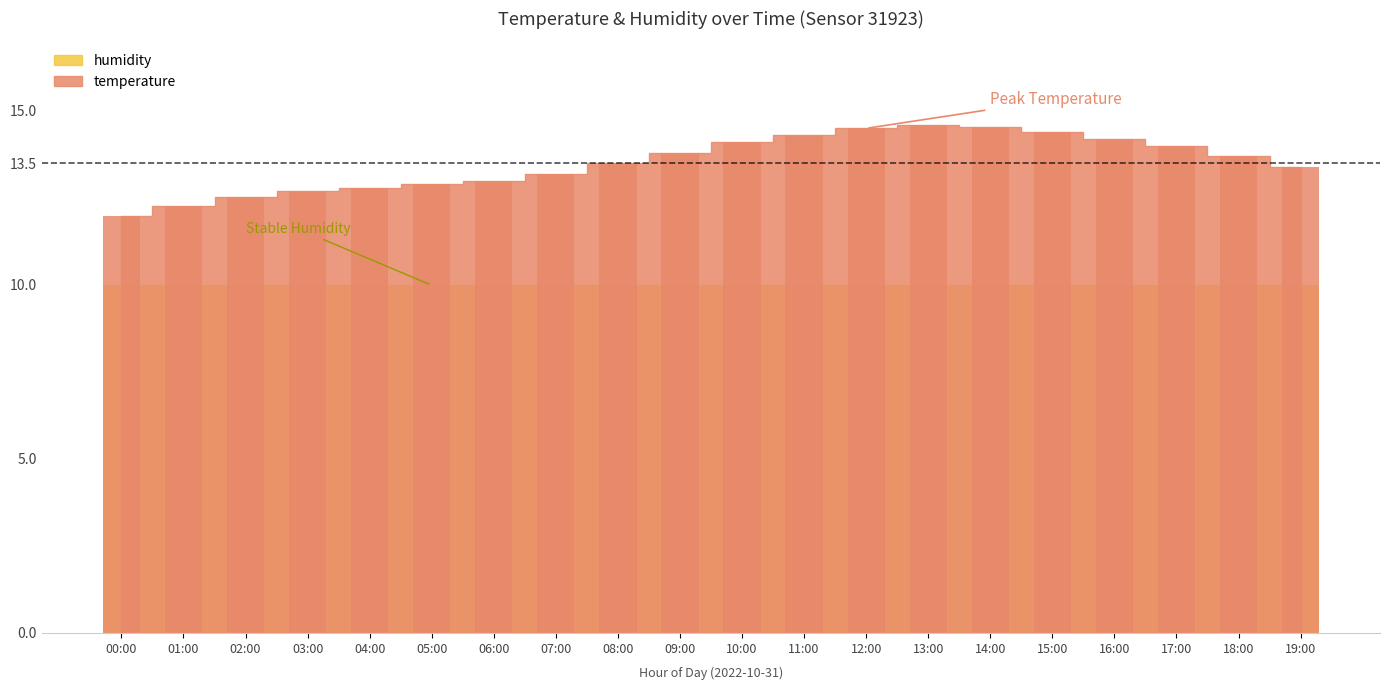

At which category does the chart reach its minimum across all series?

00:00